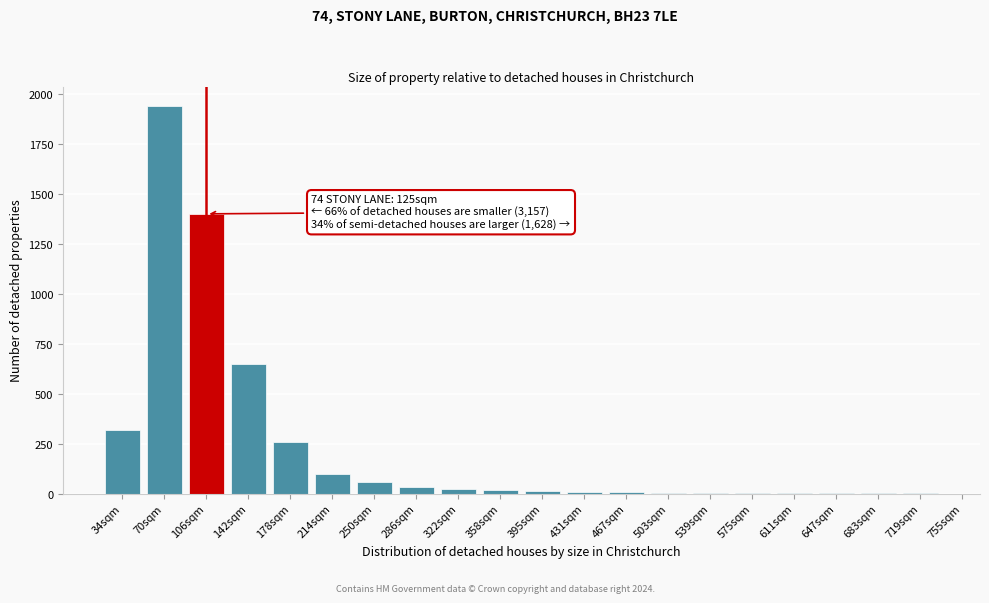

True or false: the data shows 650 at 142sqm.

True